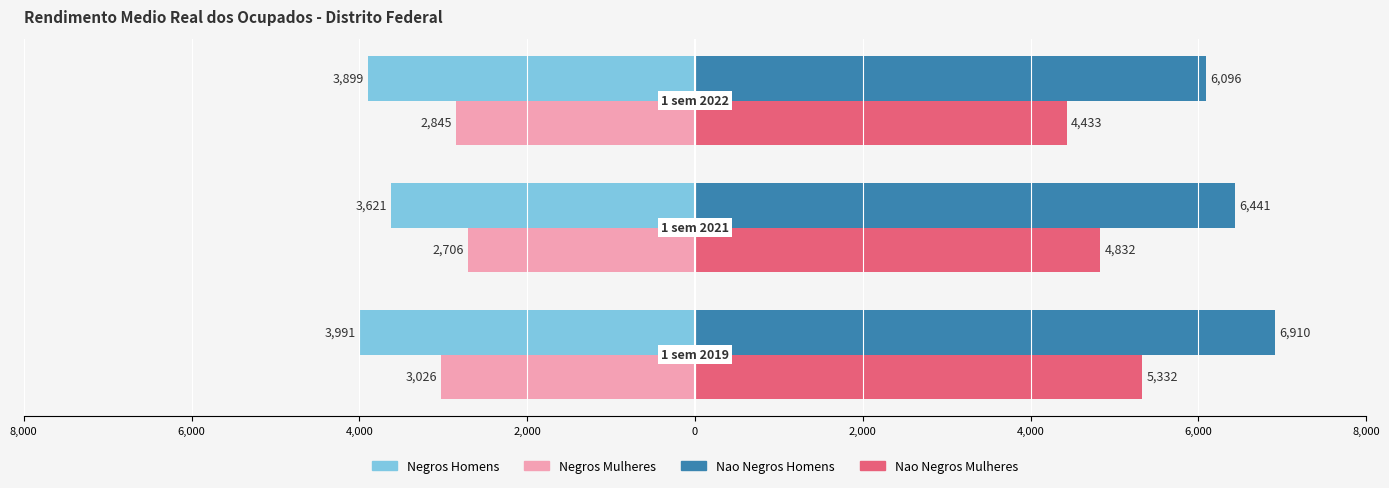

What are all the series names shown in the legend?

Negros Homens, Negros Mulheres, Nao Negros Homens, Nao Negros Mulheres